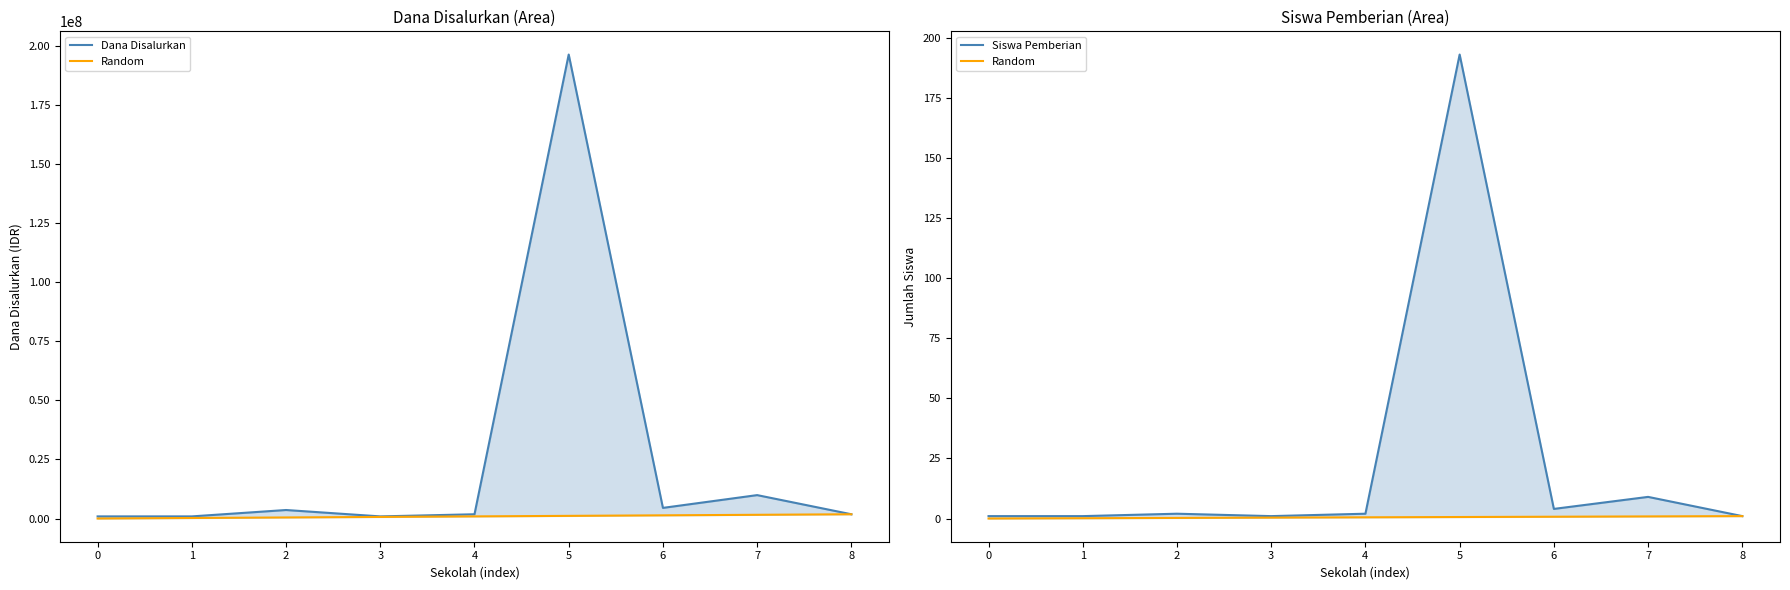

True or false: Random and Dana Disalurkan cross at least once.

False